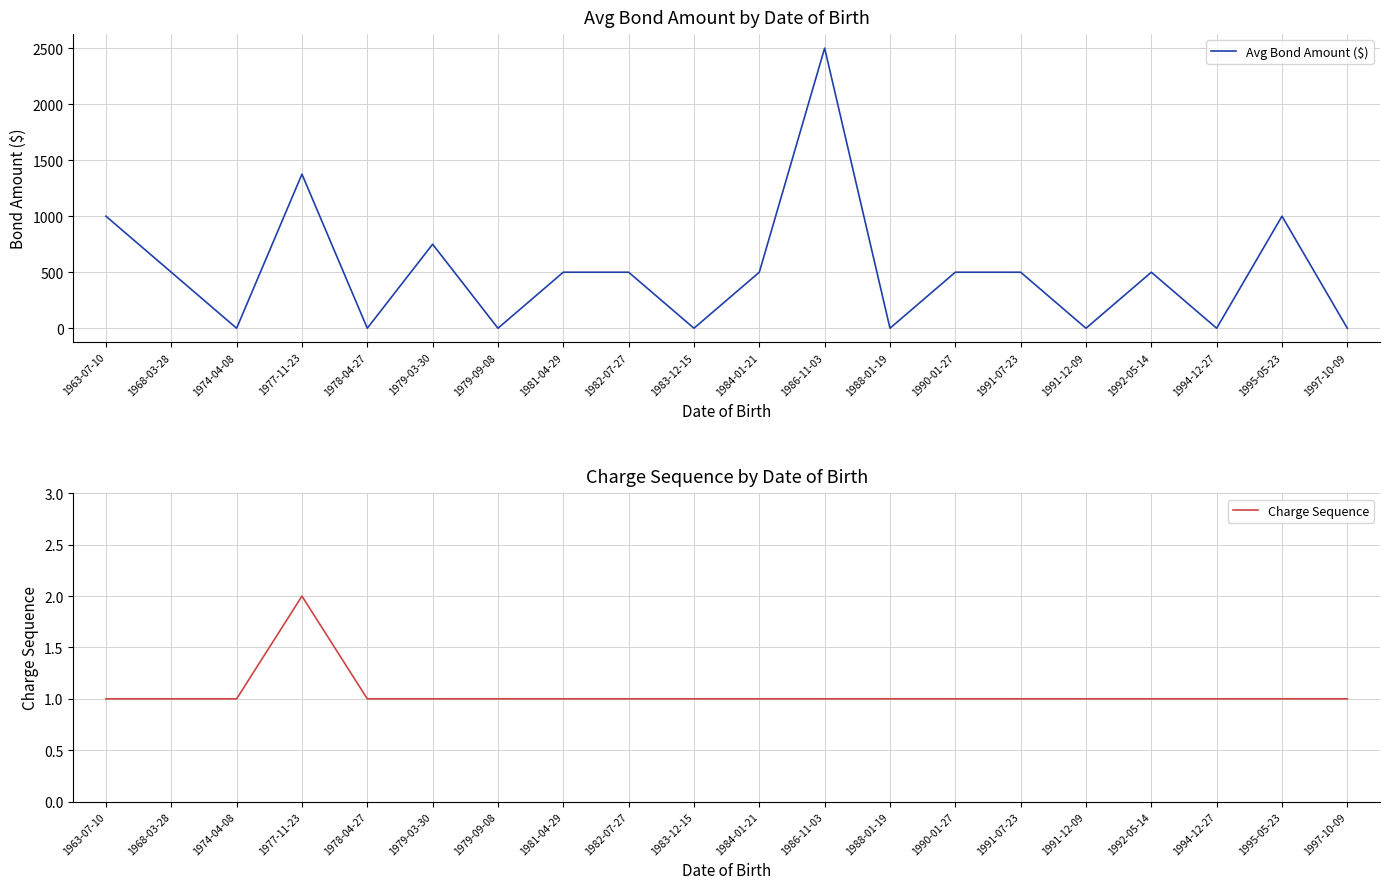

Between which two adjacent categories do Charge Sequence and Avg Bond Amount ($) first intersect?

1968-03-28 and 1974-04-08